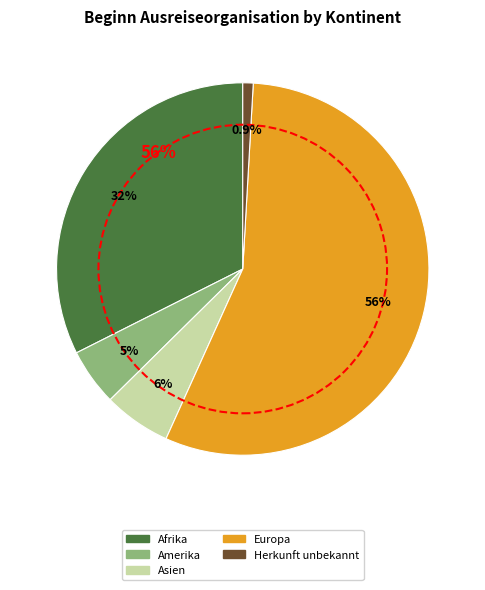

Is it true that Ozeanien is 1% of the pie?

False